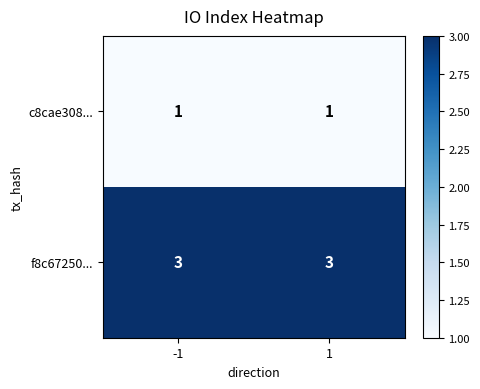

At how many categories does at least one series exceed 2?

2